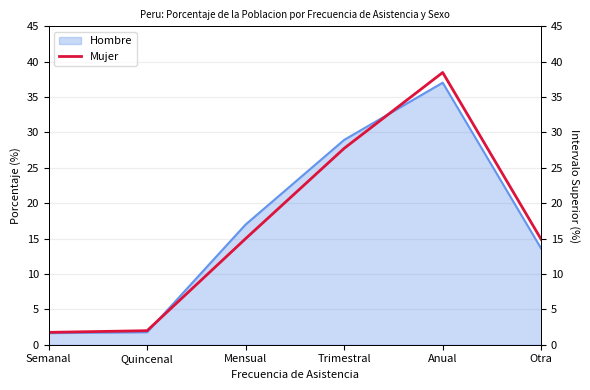

What is the smallest value displayed?

1.7